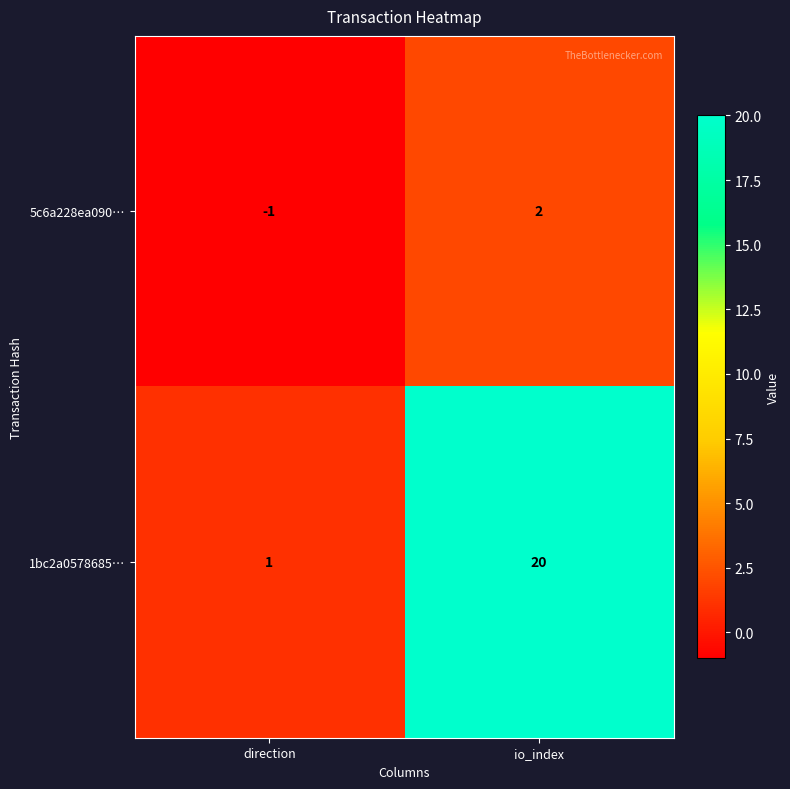

What is the greatest value displayed?

20